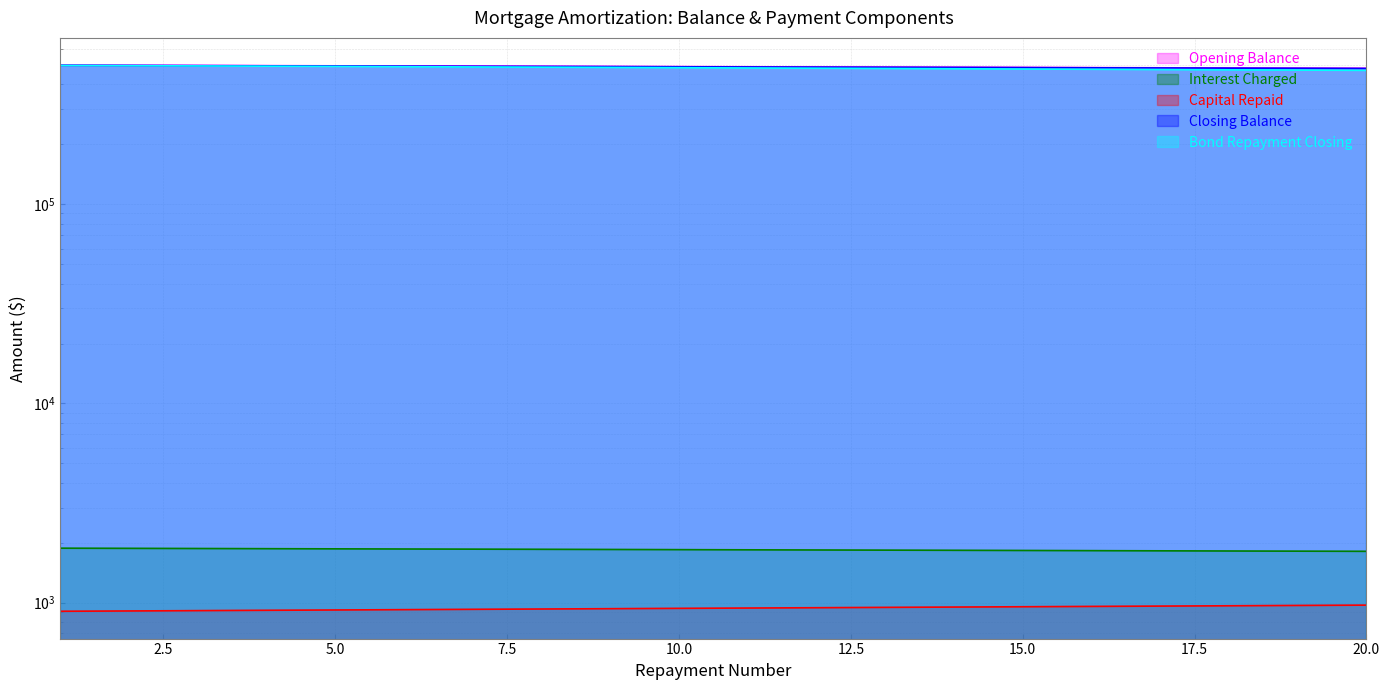

Which category has the lowest value across all series?

1